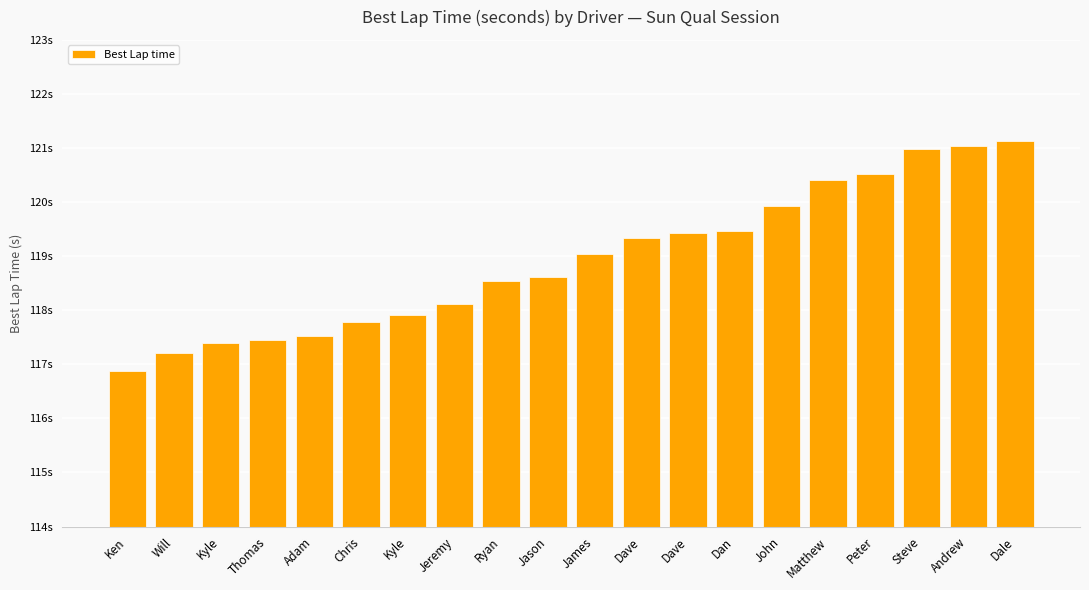

What is the change in value from Jeremy to Peter?

+2.4